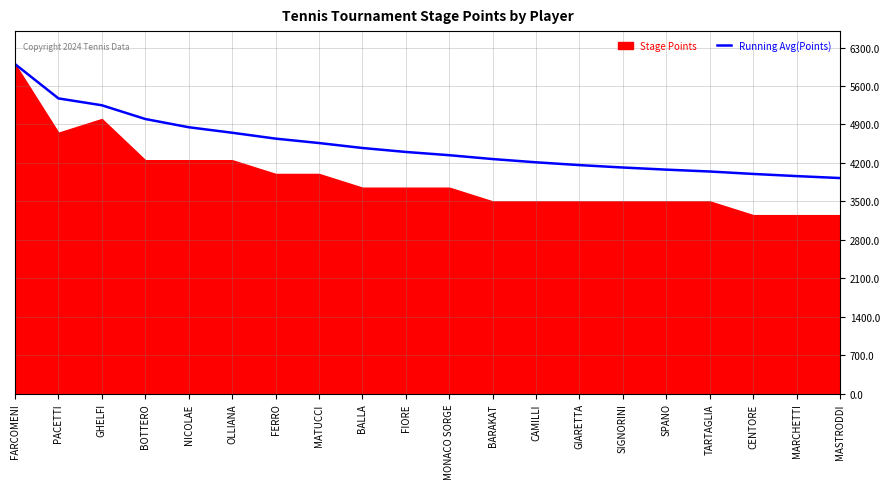

At which category does the chart reach its minimum across all series?

MASTRODDI